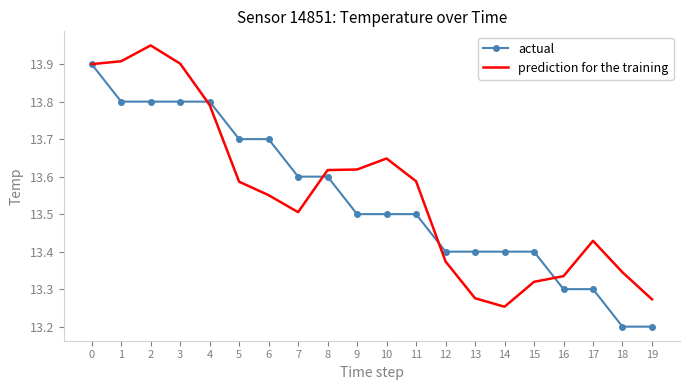

What is the spread (max minus min) of values at 11?

0.1